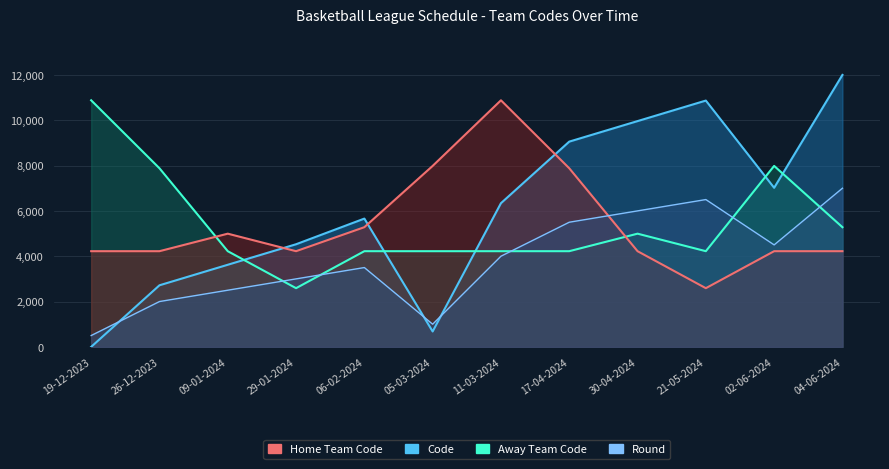

True or false: Home Team Code has more than 2 points higher than both neighbors.

False